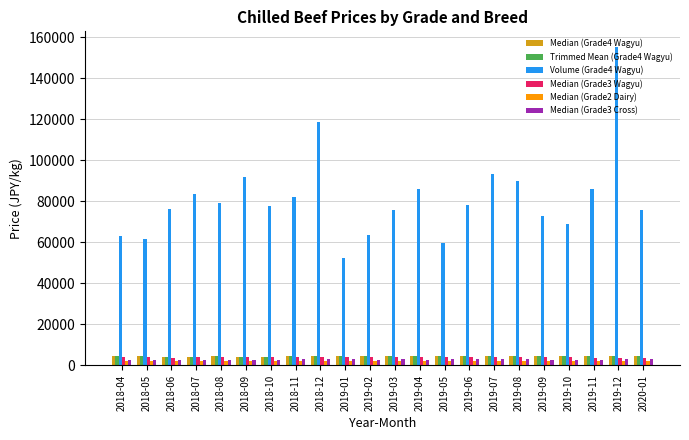

What is the minimum value for Median (Grade4 Wagyu)?

4170